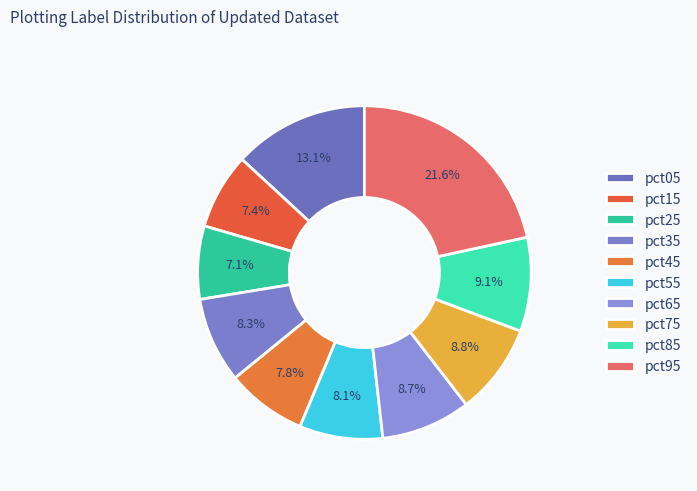

How much of the chart is everything except pct35?

91.7%